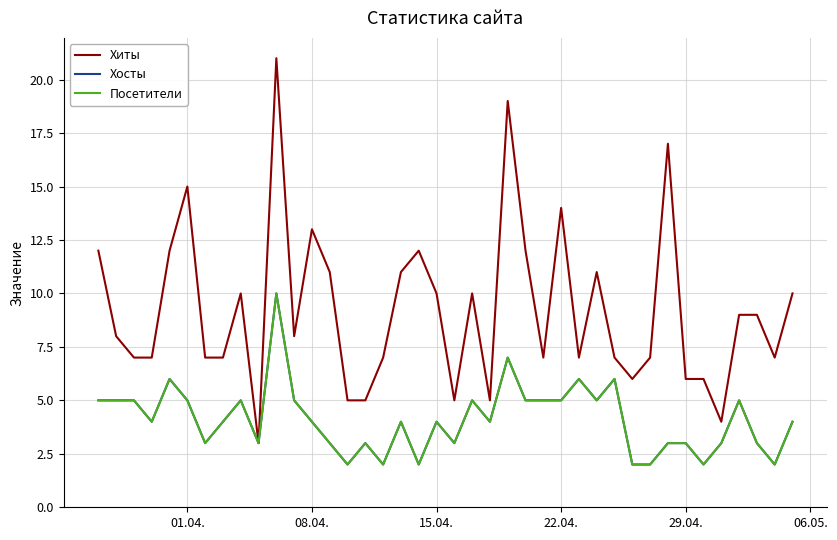

Which series has the widest spread of values?

Хиты